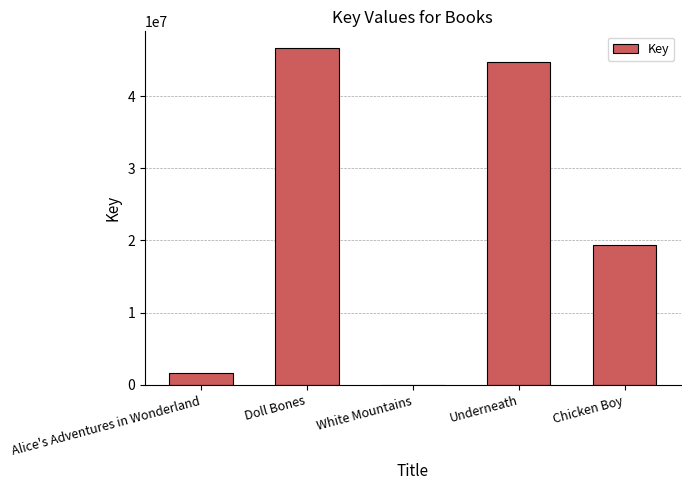

At which label is the value closest to 23325384?

Chicken Boy